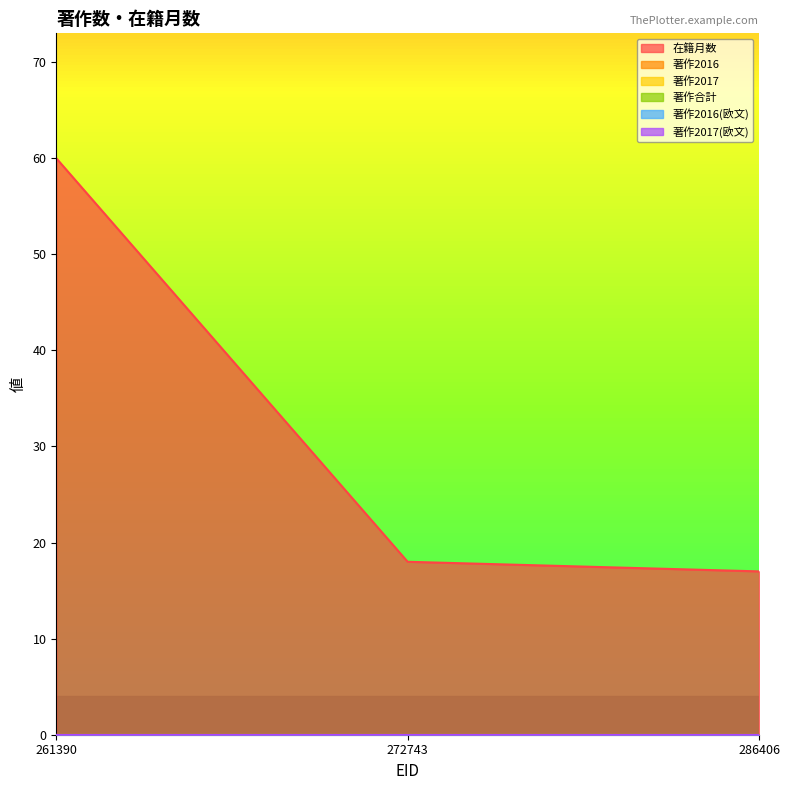

What is the average value of the 在籍月数 series?

32